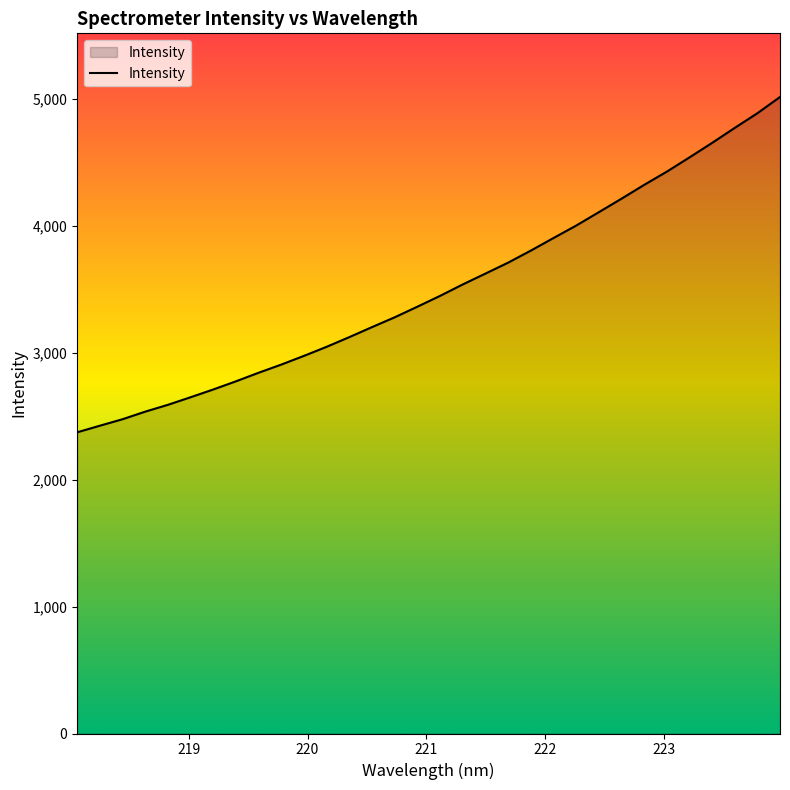

What is the maximum value shown in the chart?

5014.8